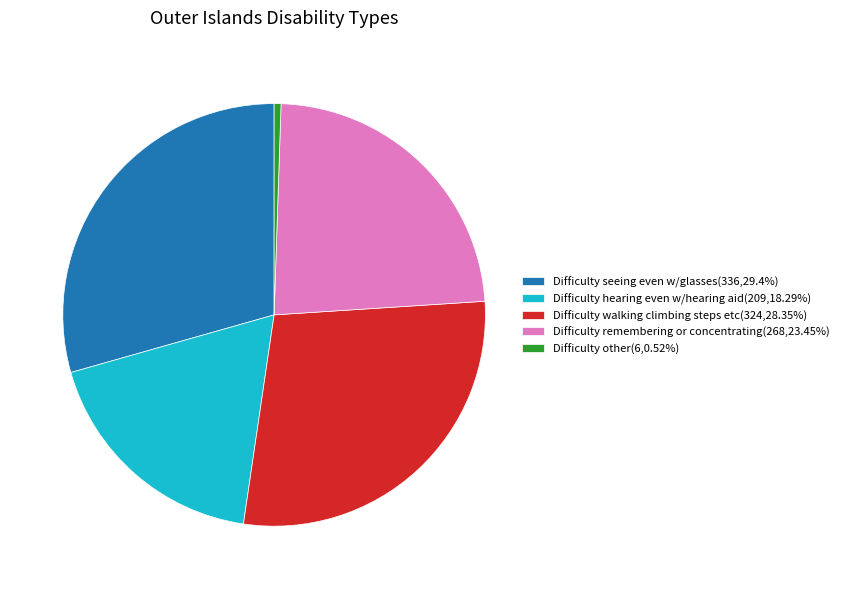

Do Difficulty remembering or concentrating(268,23.45%) and Difficulty seeing even w/glasses(336,29.4%) together represent more than half of the pie?

Yes